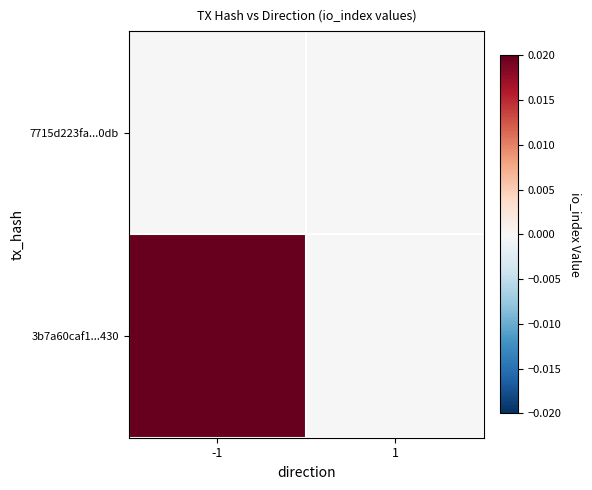

List the series in order of their peak value, highest first.

3b7a60caf1...430, 7715d223fa...0db